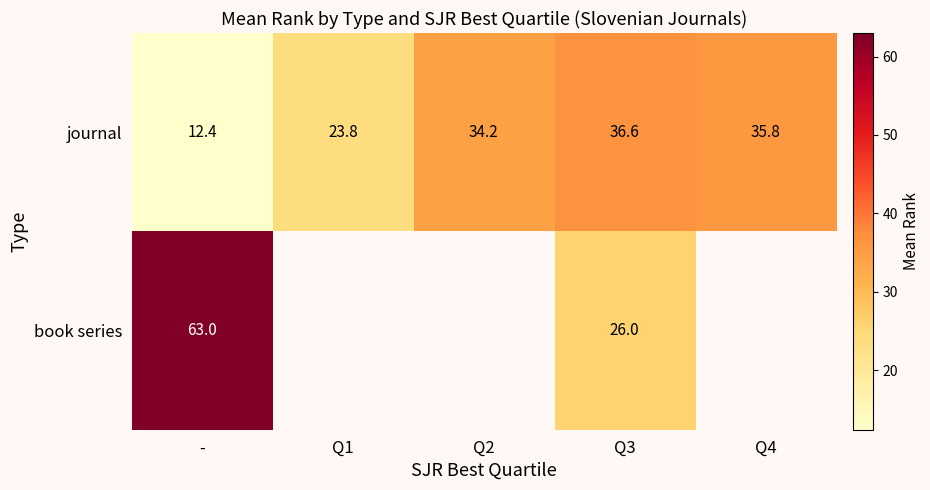

What is the difference between the highest and lowest values at Q3?

10.6